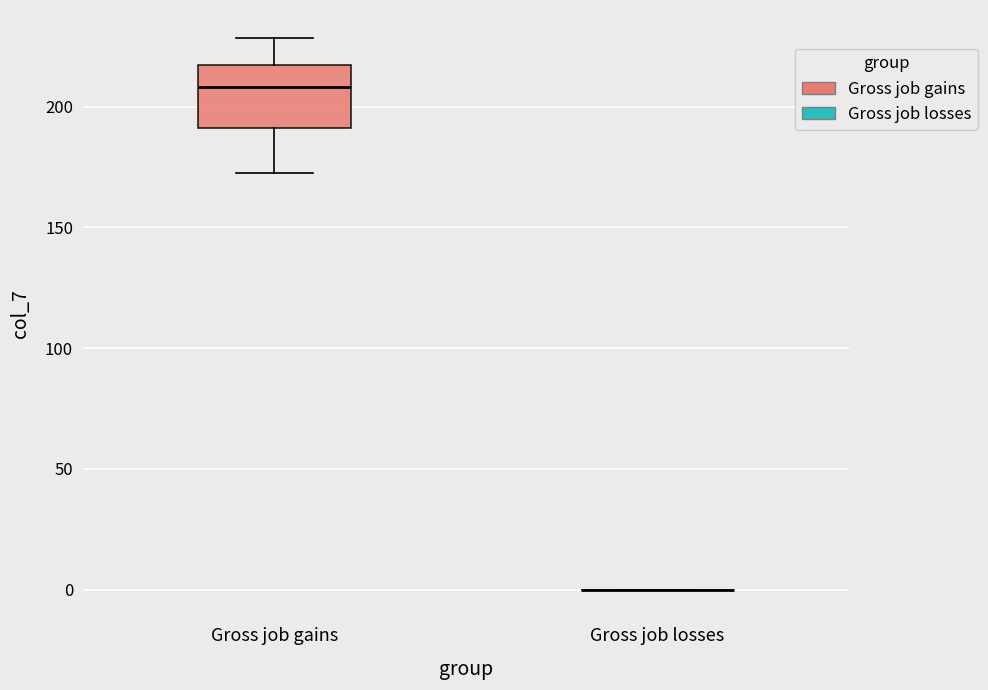

Reading left to right, read every box against the y-axis: the position of its median line, the range the box covers, and the ends of its whiskers. The values are not printed on the chart, so give them approximately, as read against the axis.

Gross job gains: median 210, box 190 to 215, whiskers 175 to 230
Gross job losses: box collapsed to a line at 0, whiskers 0 to 0